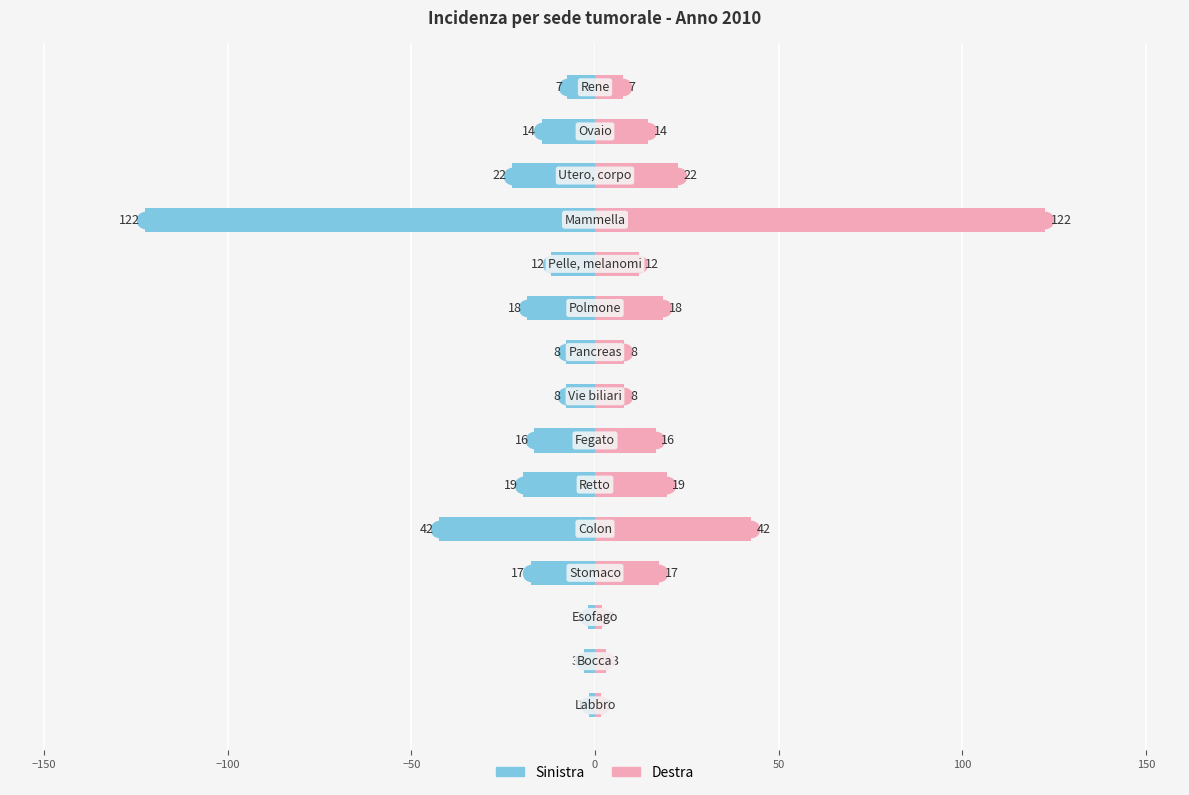

What are all the series names shown in the legend?

Sinistra, Destra